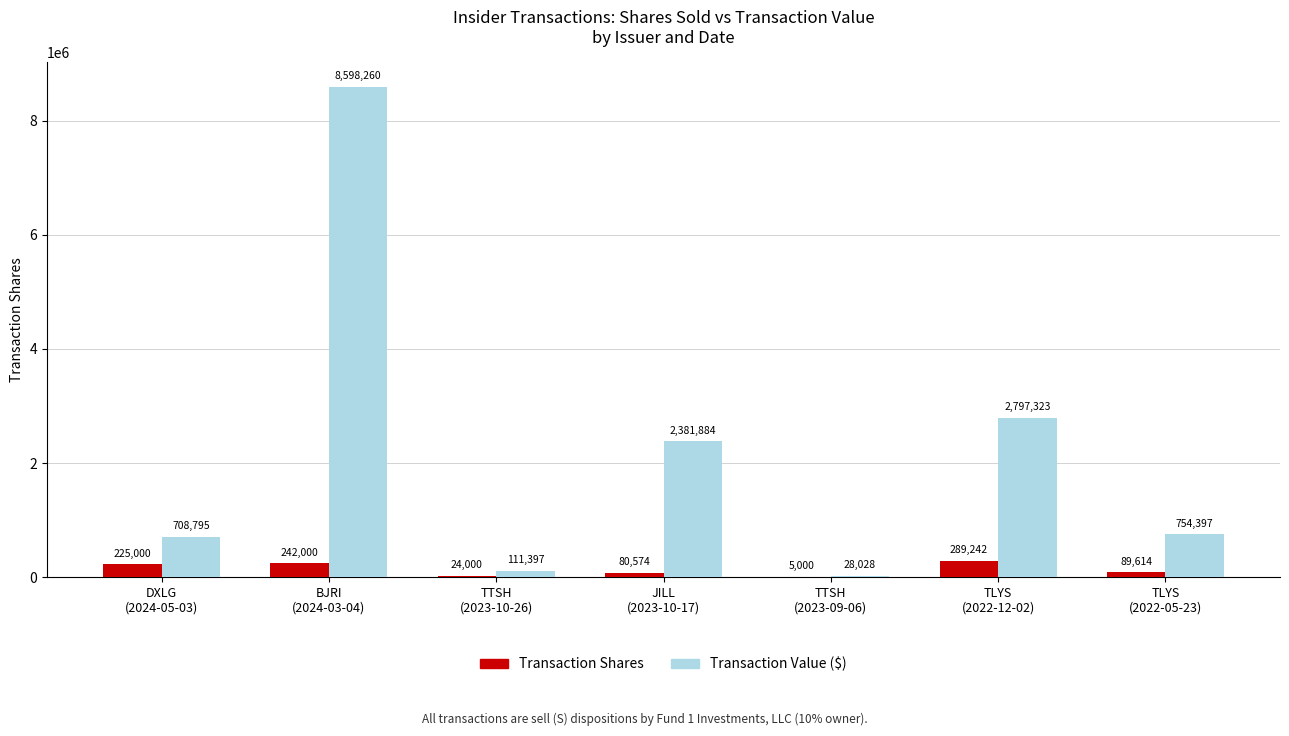

What is the sum of the Transaction Value ($) values at DXLG
(2024-05-03) and JILL
(2023-10-17)?

3090679